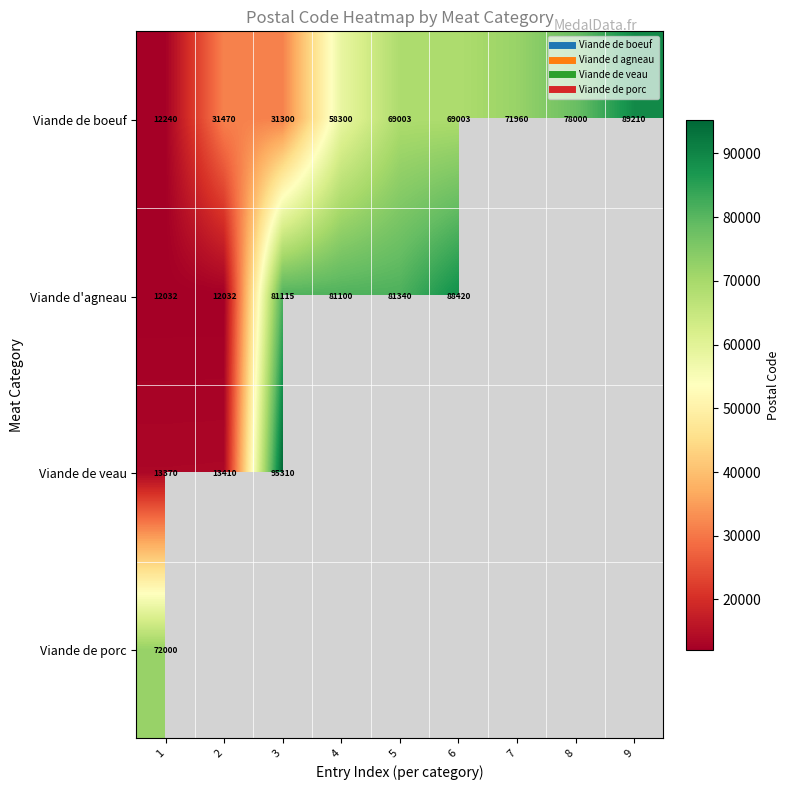

What is the spread (max minus min) of values at 6?

19417.0